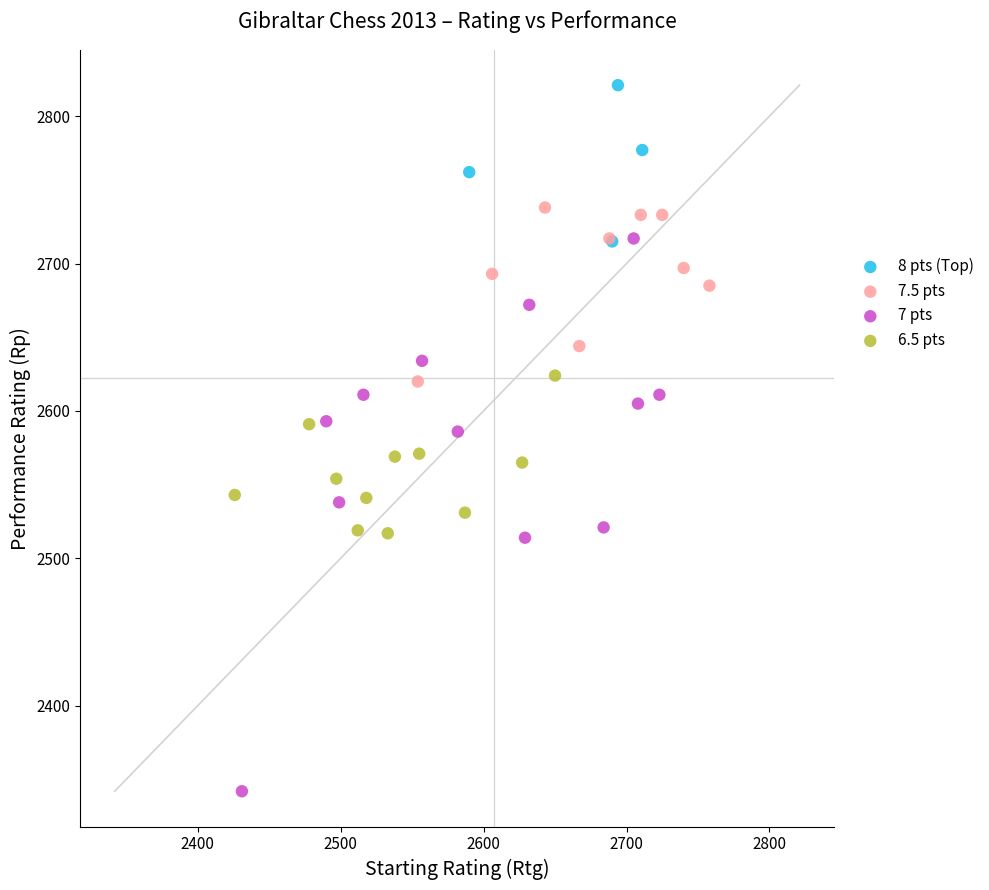

Which series has the widest spread of Y values?

7 pts